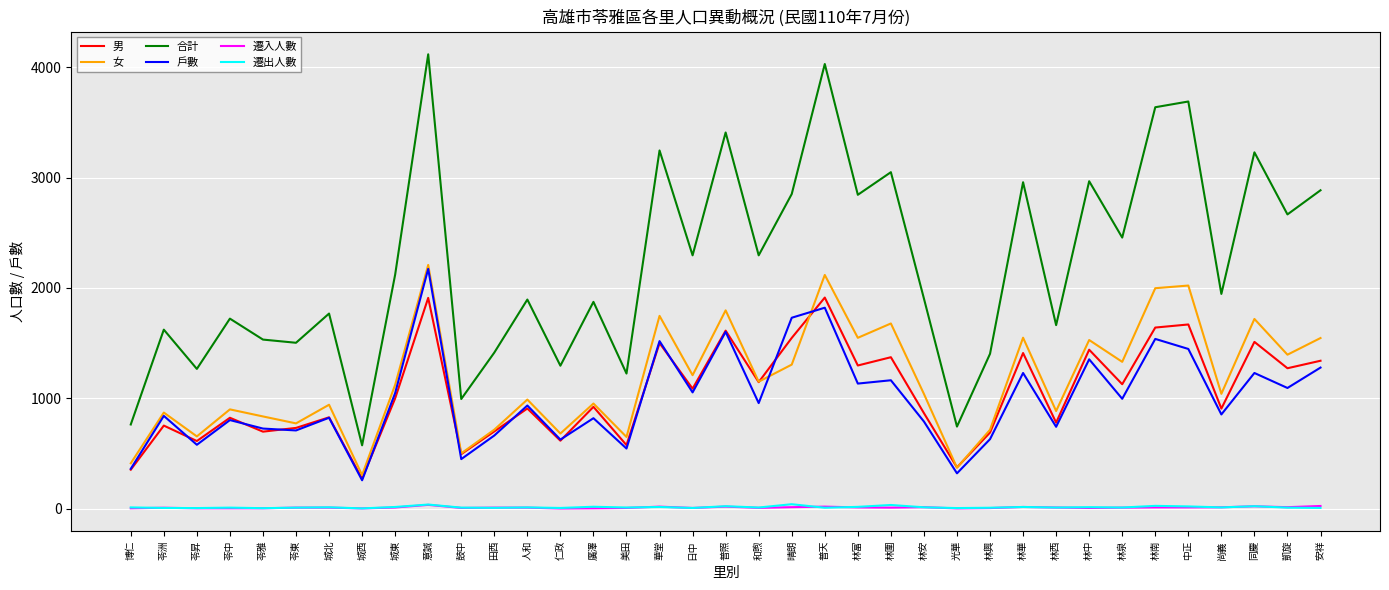

Which category has the lowest value in the 合計 series?

城西